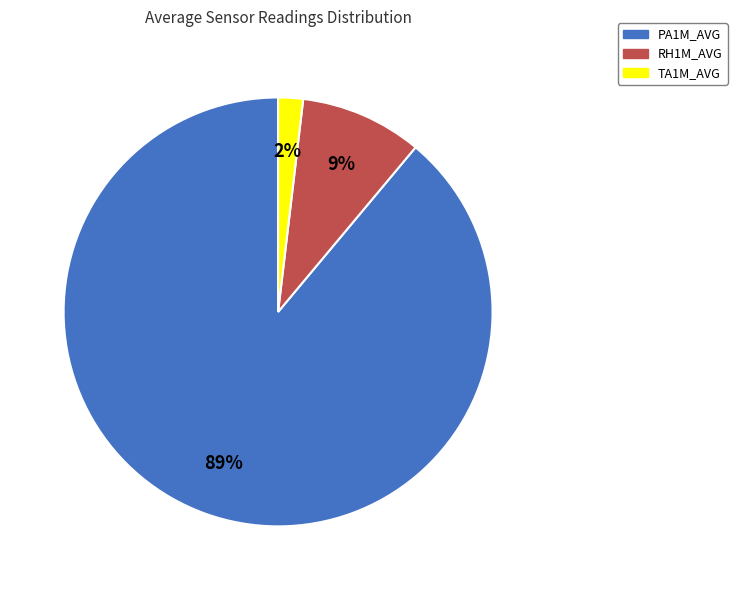

How many segments does this pie chart have?

3